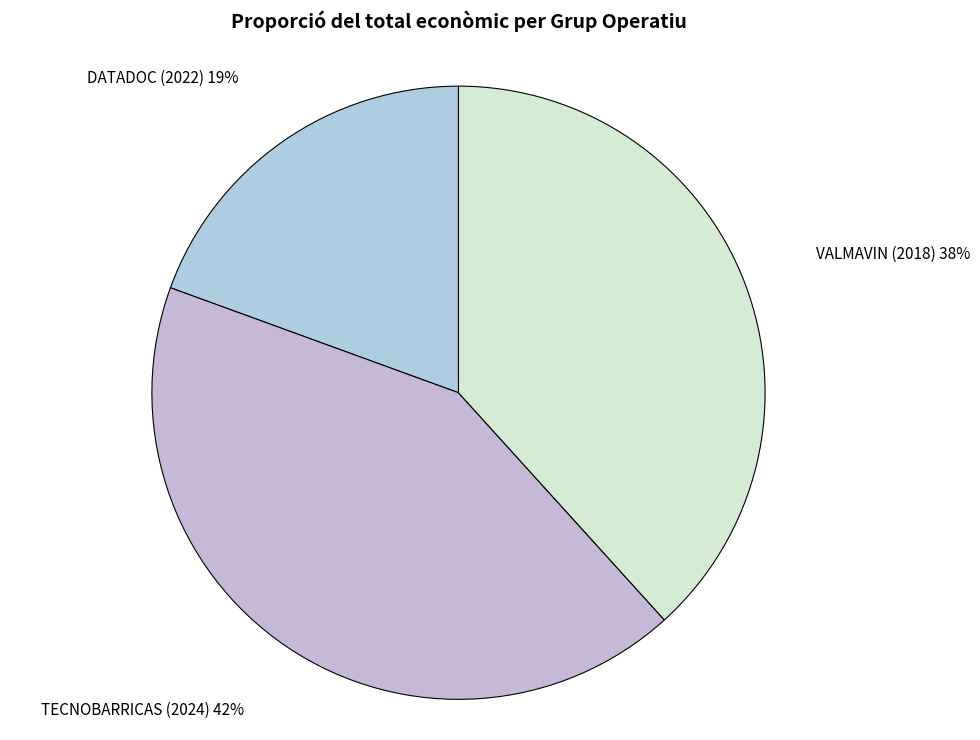

How many segments does this pie chart have?

3